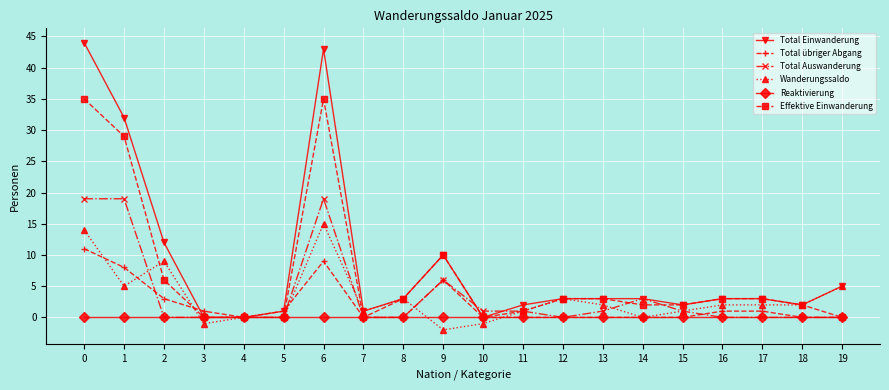

Is it true that Total übriger Abgang equals 9 at 6?

True